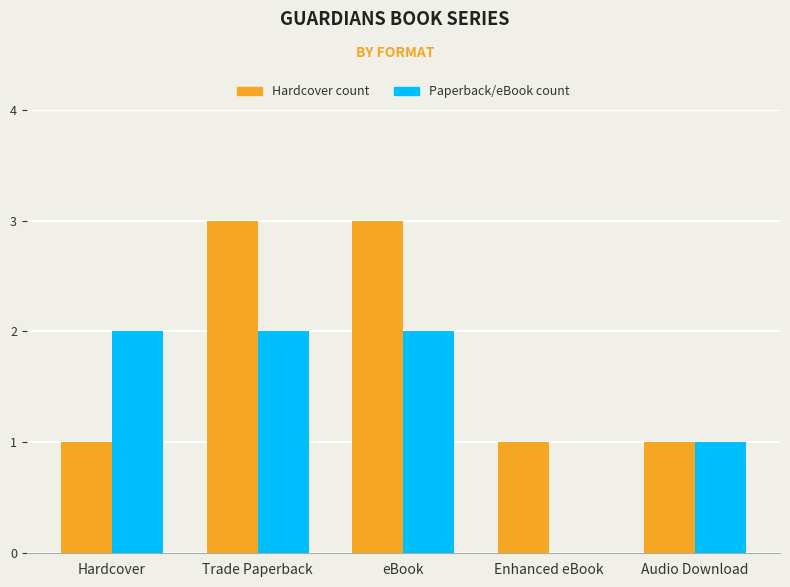

How many positive values does the Paperback/eBook count series have?

4